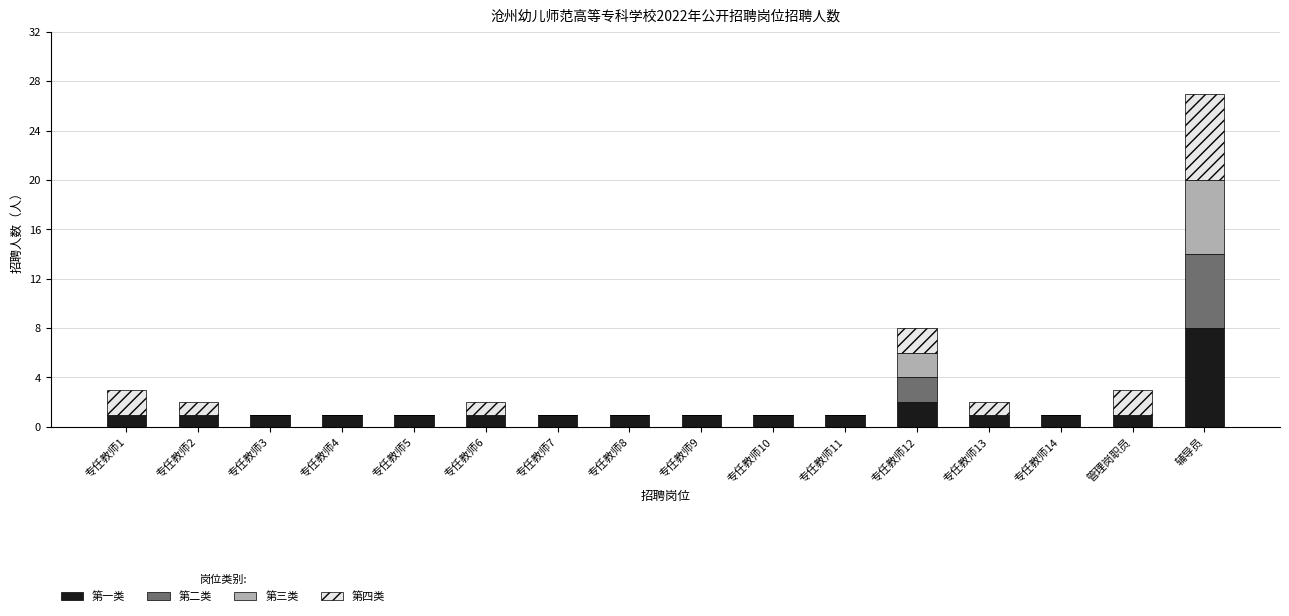

At which category is the sum across all series the highest?

辅导员